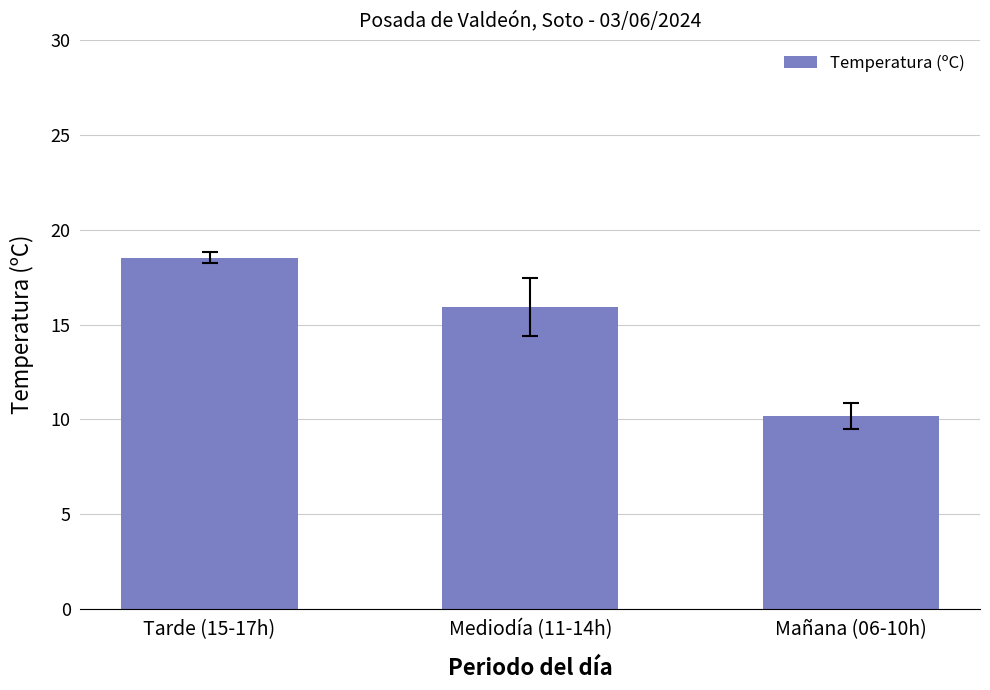

What is the minimum value shown in the chart?

10.2